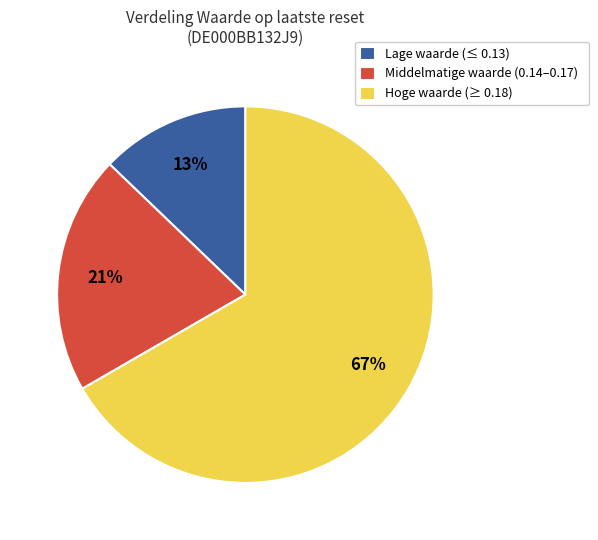

Is the sum of Hoge waarde (≥ 0.18) and Middelmatige waarde (0.14–0.17) greater than half?

Yes